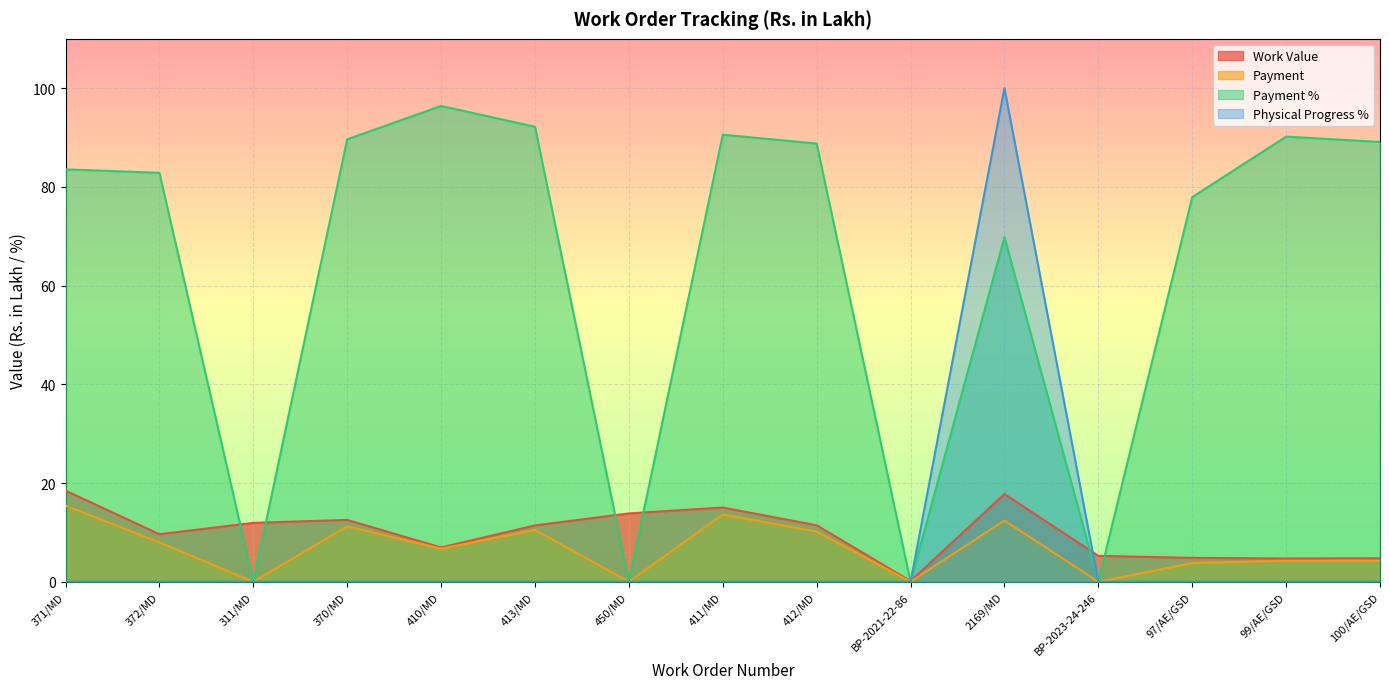

Does the chart display data point markers on the line(s)?

No